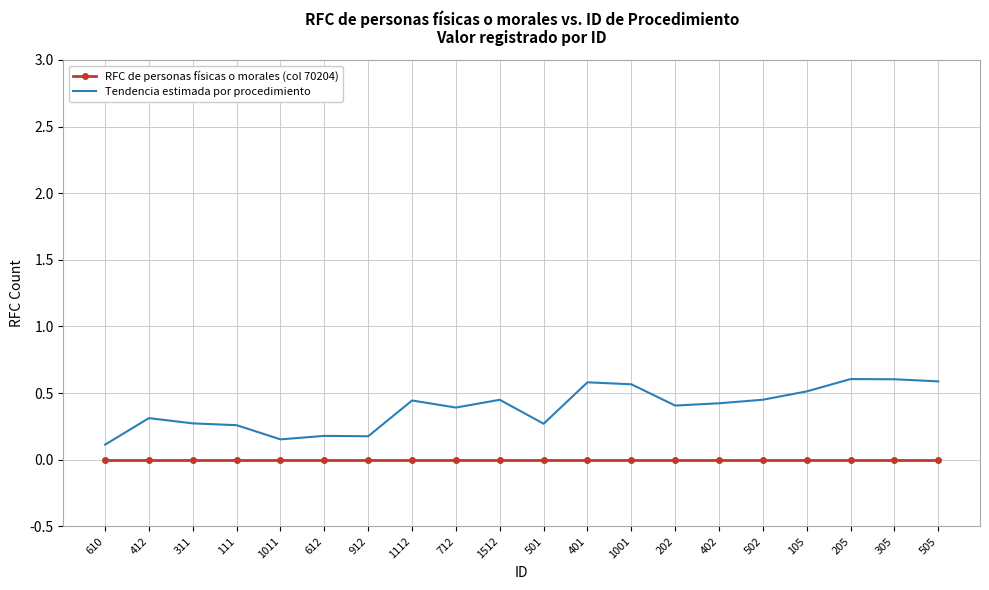

Which series has the widest spread of values?

Tendencia estimada por procedimiento